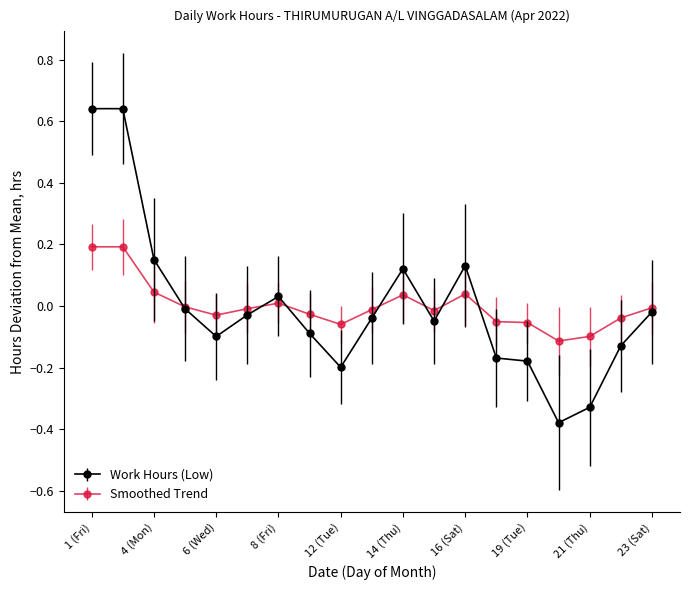

List the series in order of their peak value, highest first.

Work Hours (Low), Smoothed Trend